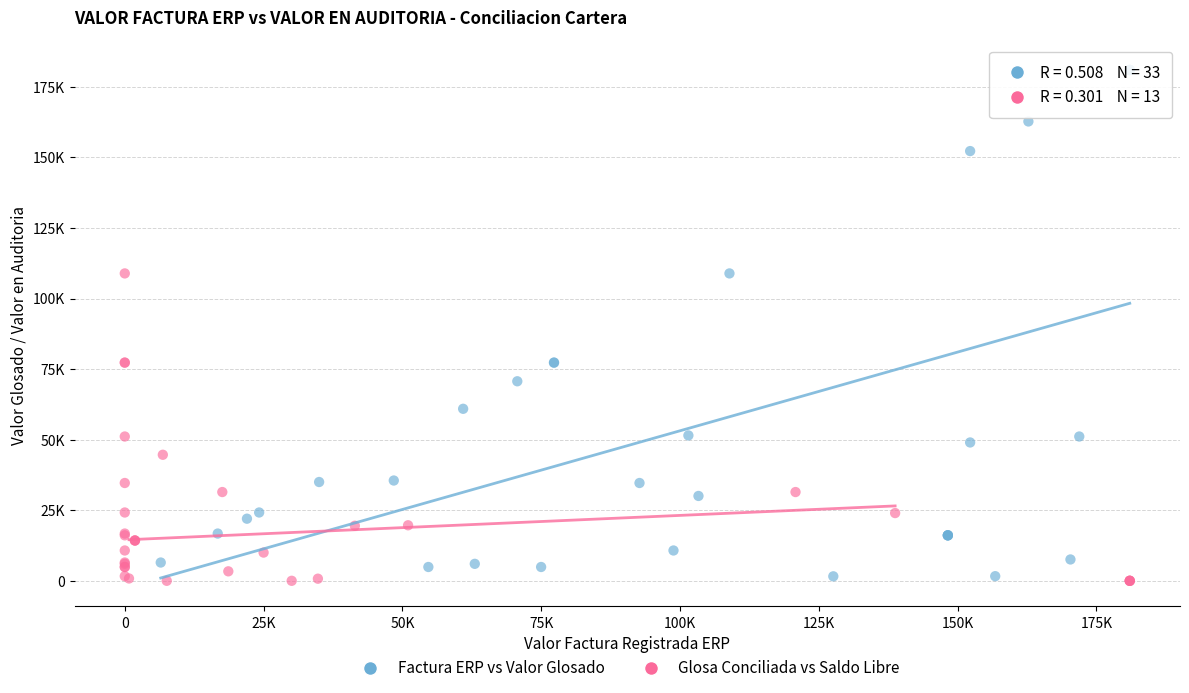

What are all the series names shown in the legend?

Factura ERP vs Valor Glosado, Glosa Conciliada vs Saldo Libre